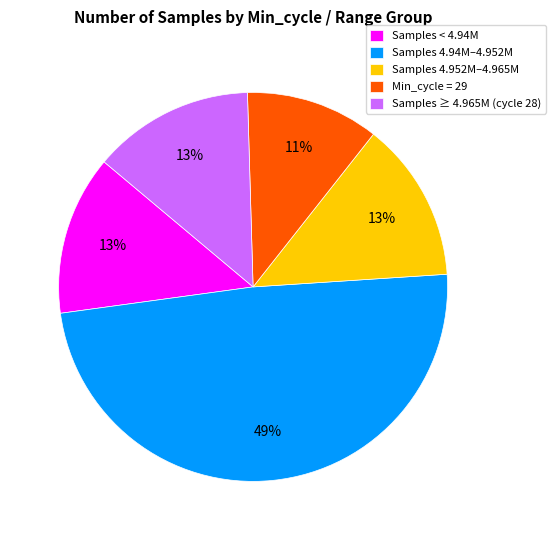

Between Min_cycle = 29 and Samples 4.94M–4.952M, which is larger?

Samples 4.94M–4.952M